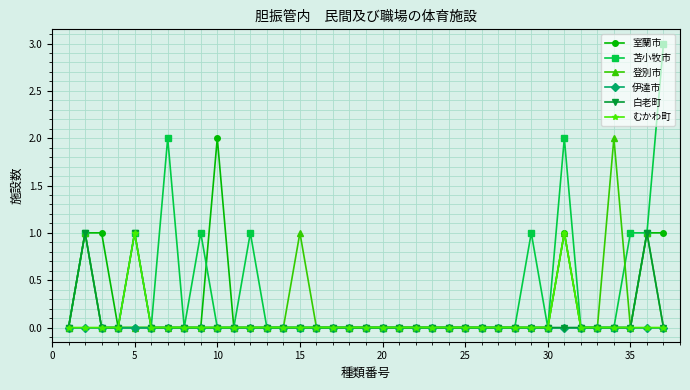

Which series has the largest total across all categories?

苫小牧市